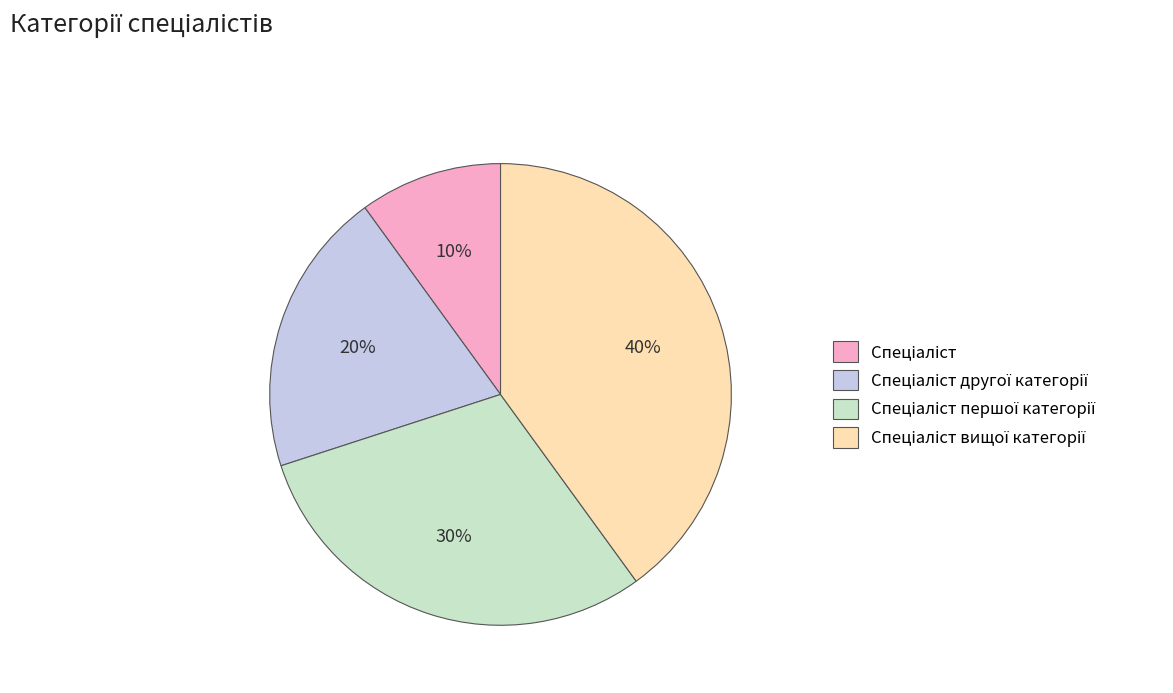

To the nearest percent, what is the average slice percentage?

25%